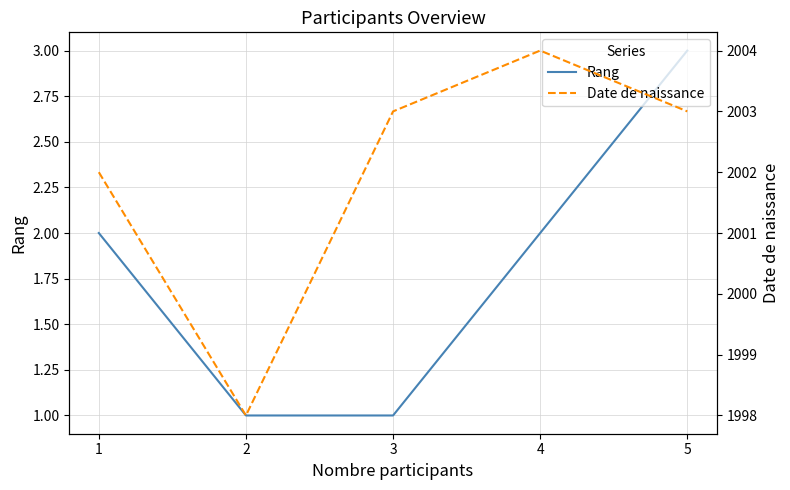

How many categories are shown in the chart?

5